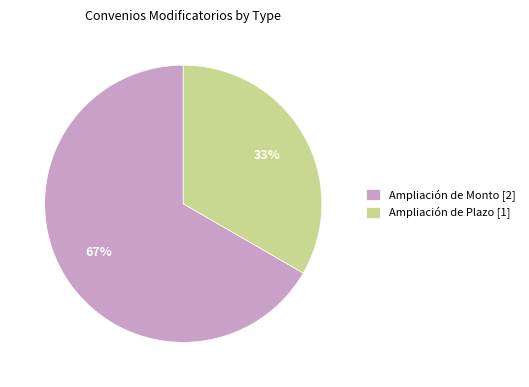

The Ampliación de Monto [2] slice represents 77% of the pie. True or false?

False